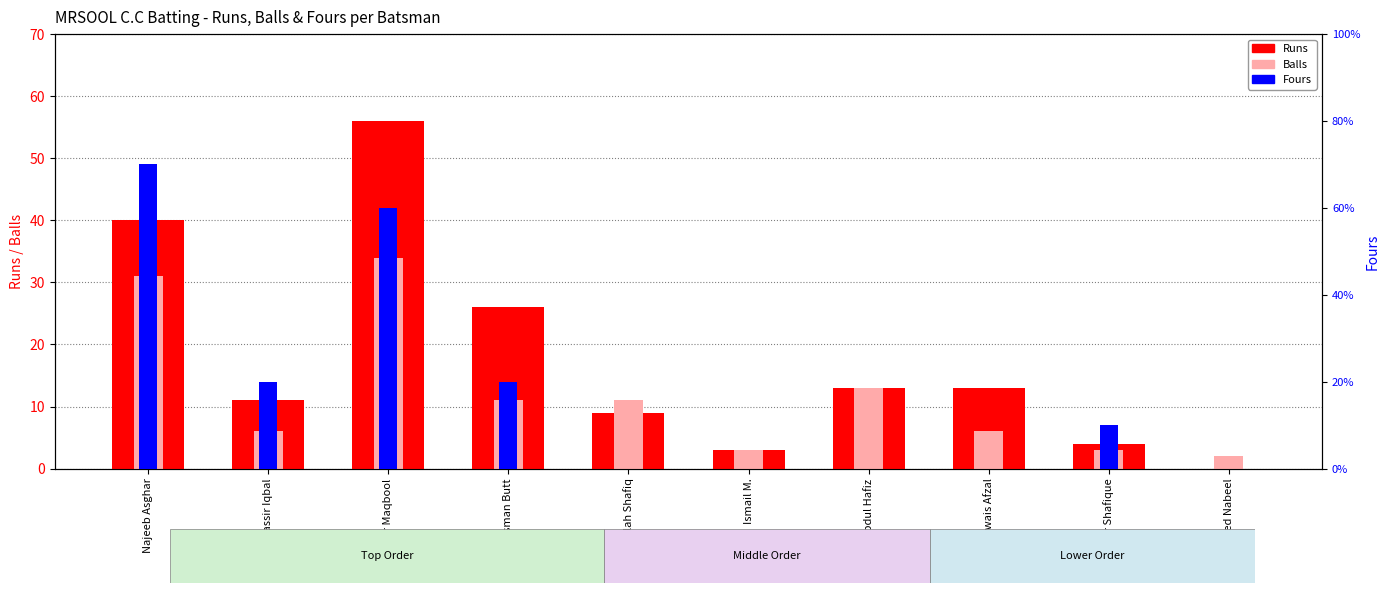

What value does the Balls series have at Najeeb Asghar, to the nearest 5?

30